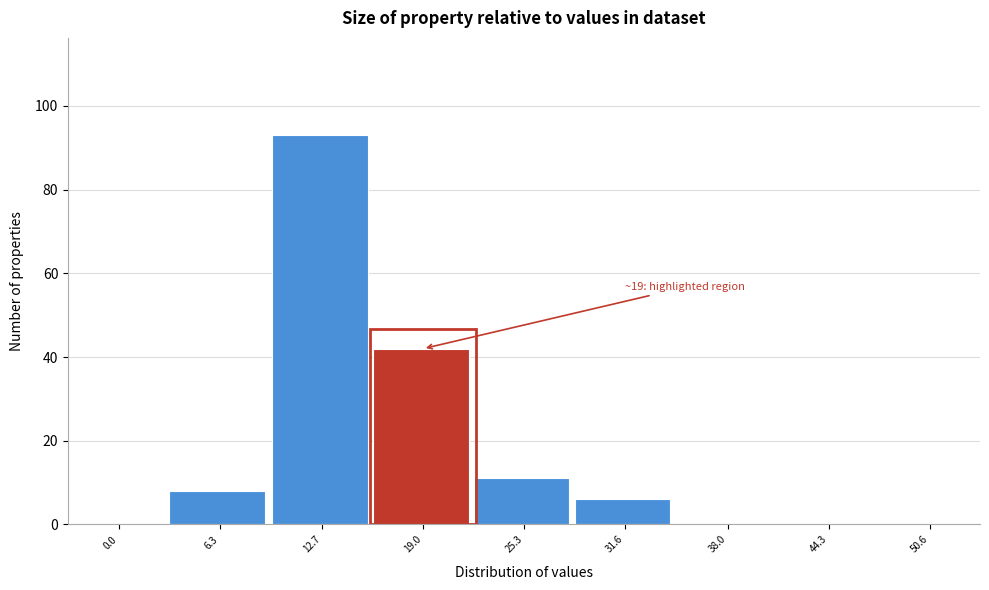

Reading left to right, what are all the values shown in this chart?

0.0=0	6.3=8	12.7=93	19.0=42	25.3=11	31.6=6	38.0=0	44.3=0	50.6=0